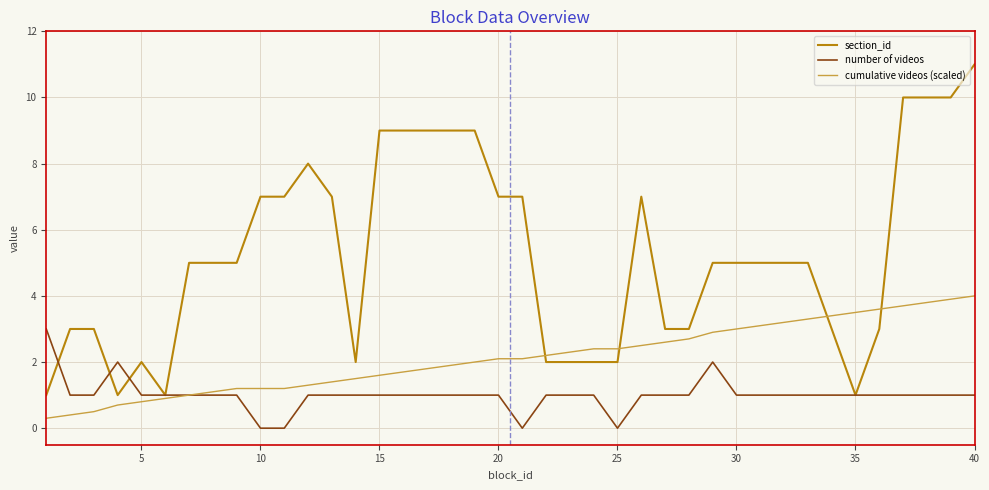

Which series has the largest range (max minus min)?

section_id